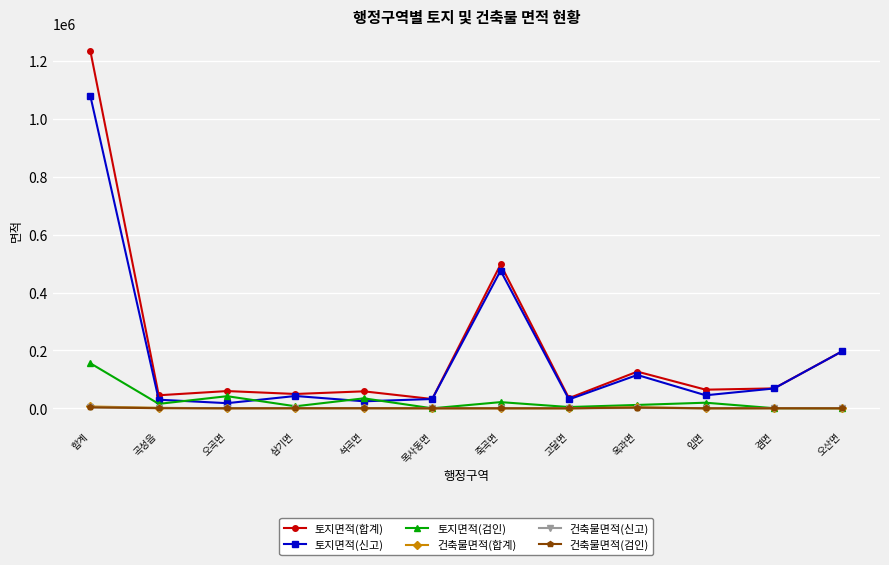

The 토지면적(검인) series shows 250048.8 at 합계. True or false?

False